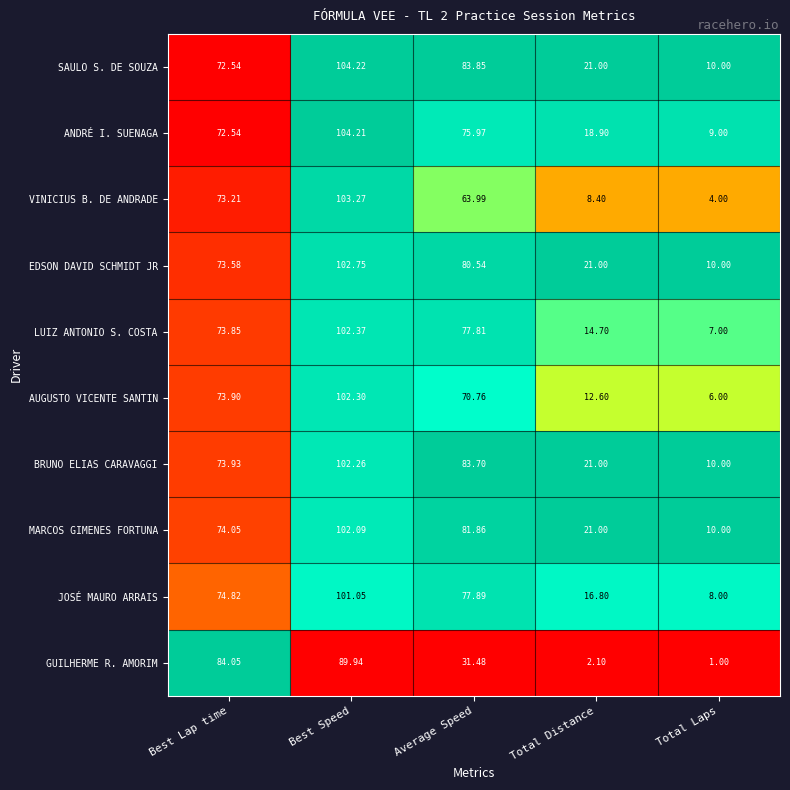

At which category is the sum across all series the highest?

Best Speed